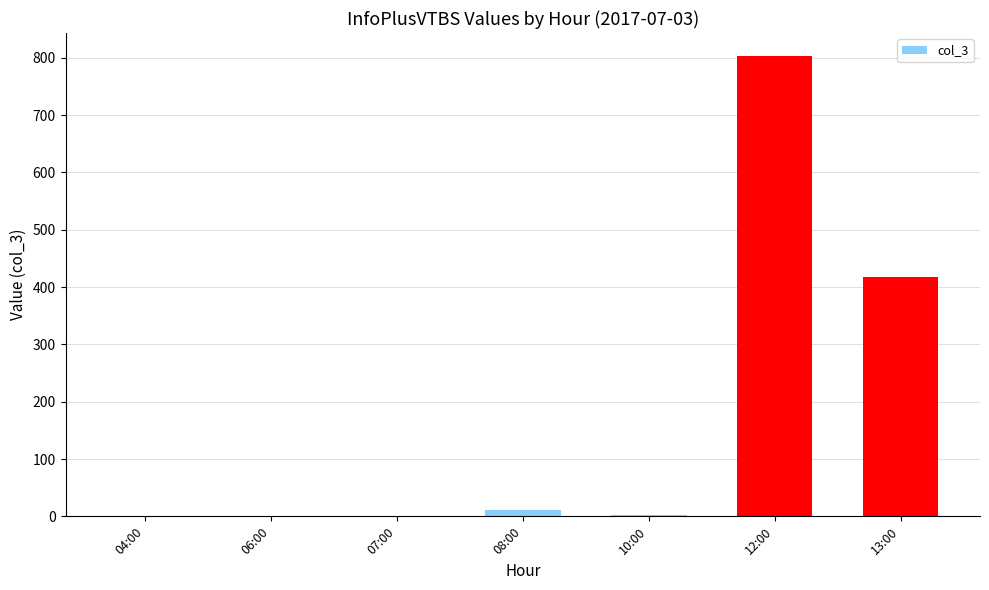

Which category has the highest value across all series?

12:00